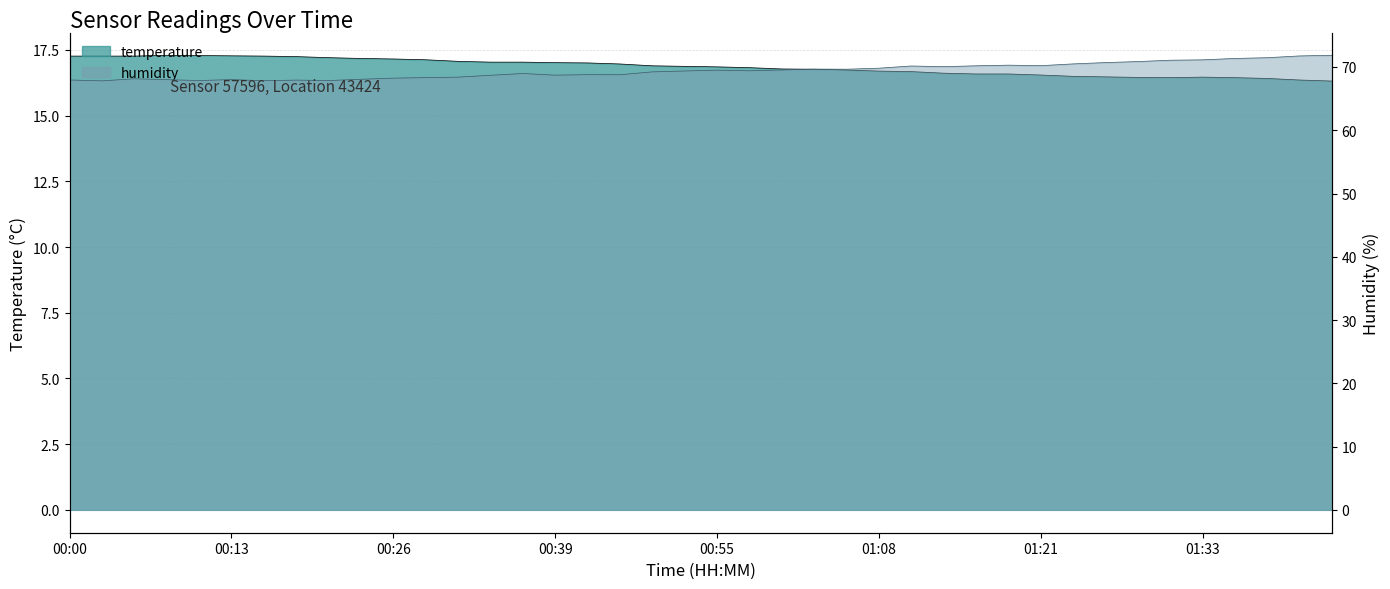

What is the value of the humidity point at the 25th from the left?

69.6